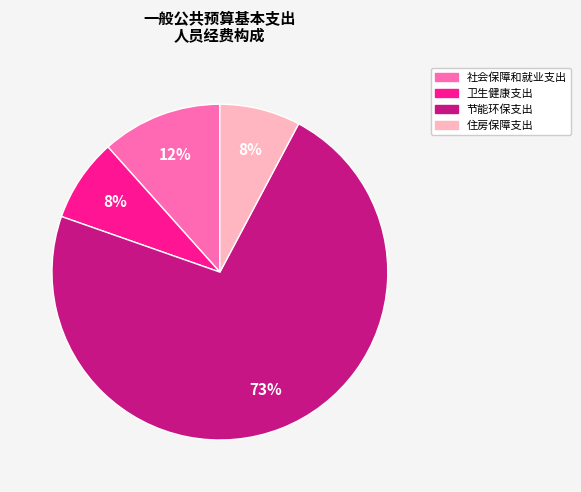

Does 社会保障和就业支出 represent more than half of the total?

No